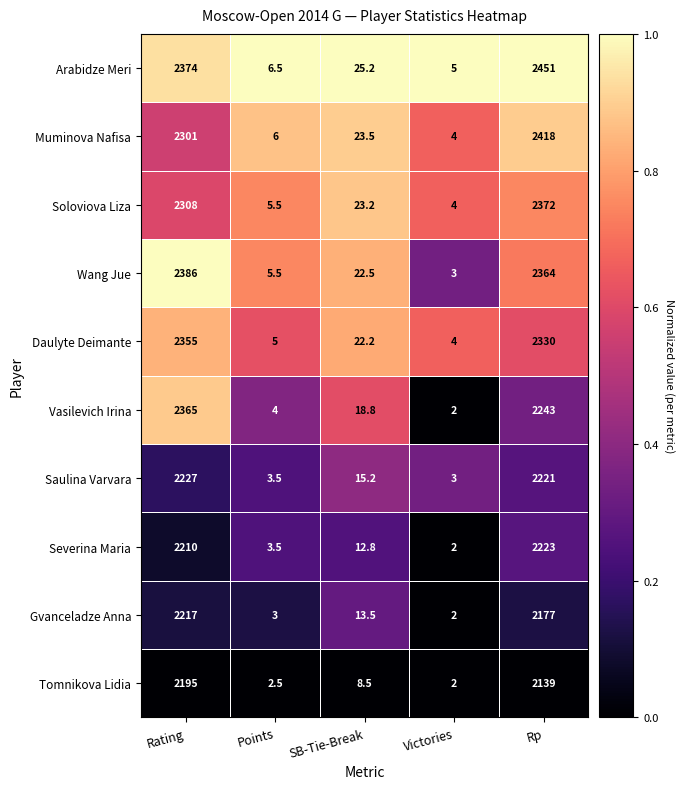

Which series has the largest range (max minus min)?

Arabidze Meri